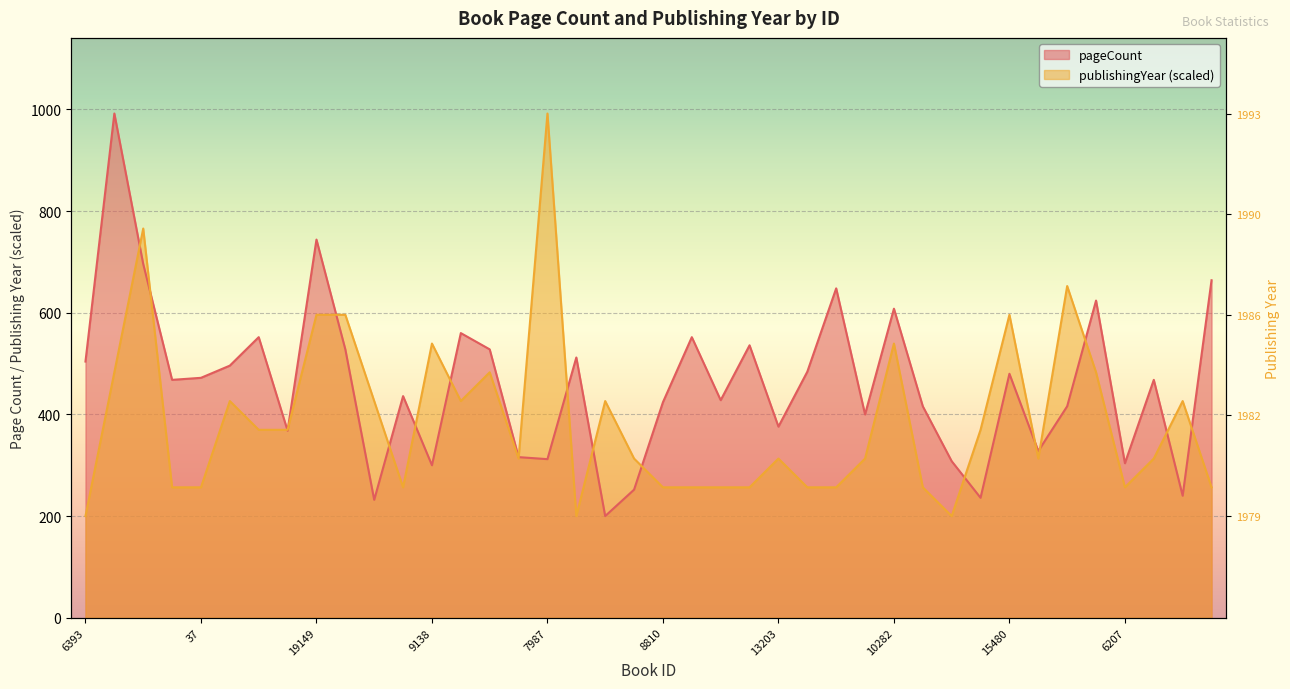

Which label corresponds to the smallest value in the chart?

8489